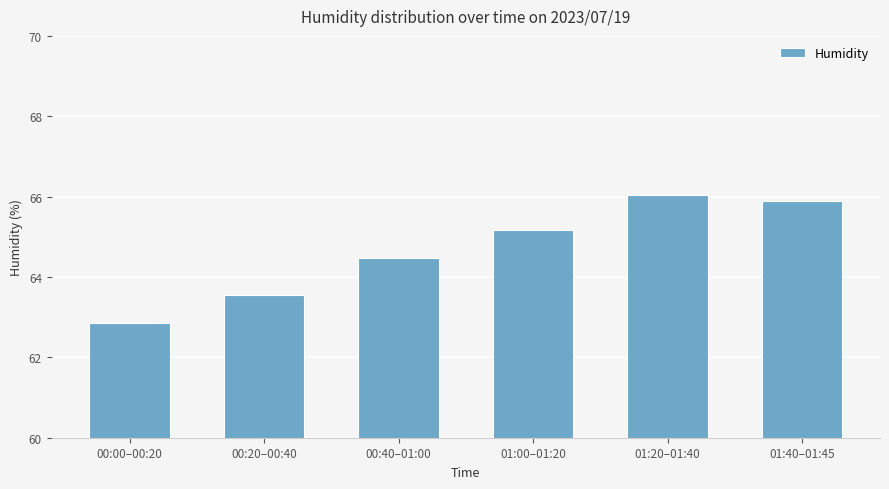

How many series are shown in this chart?

1